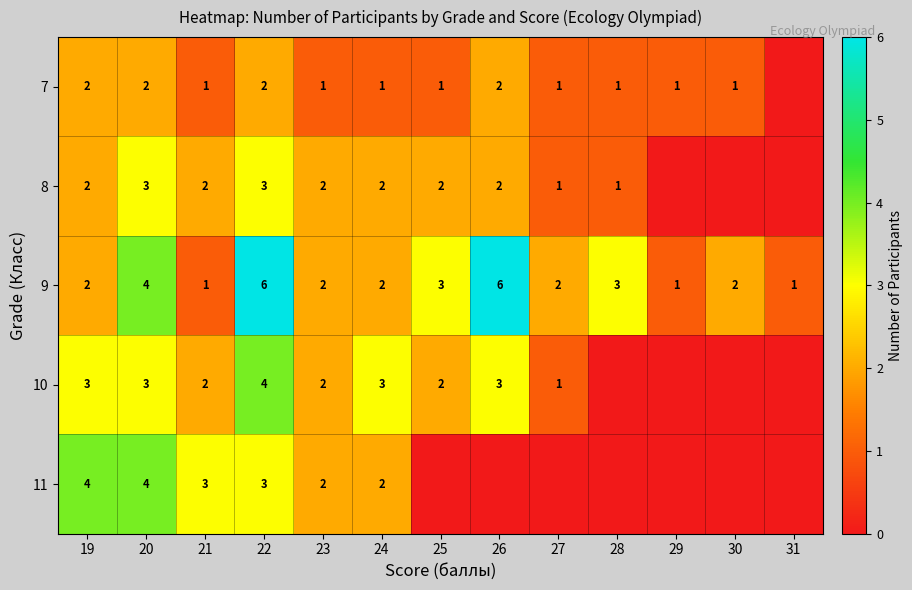

Is the value of 10 at 25 greater than the value of 11 at 20?

No